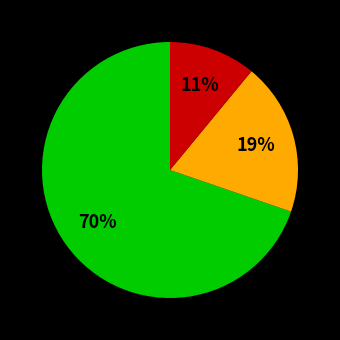

To the nearest percent, what is the difference between the largest and smallest slice percentages?

59%